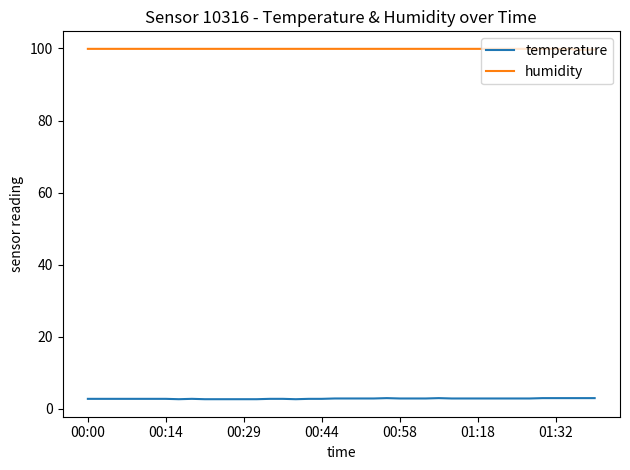

Rank the series by their maximum value, from highest to lowest.

humidity, temperature